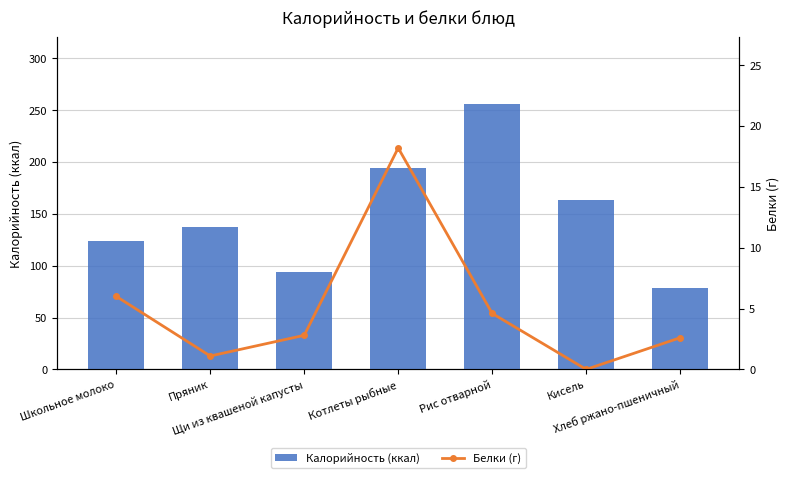

Reading left to right, what are all the values shown in this chart?

Калорийность (ккал): 124.0	137.6	94.0	194.0	256.3	163.0	78.2
Белки (г): 6.0	1.1	2.8	18.2	4.6	0.0	2.6